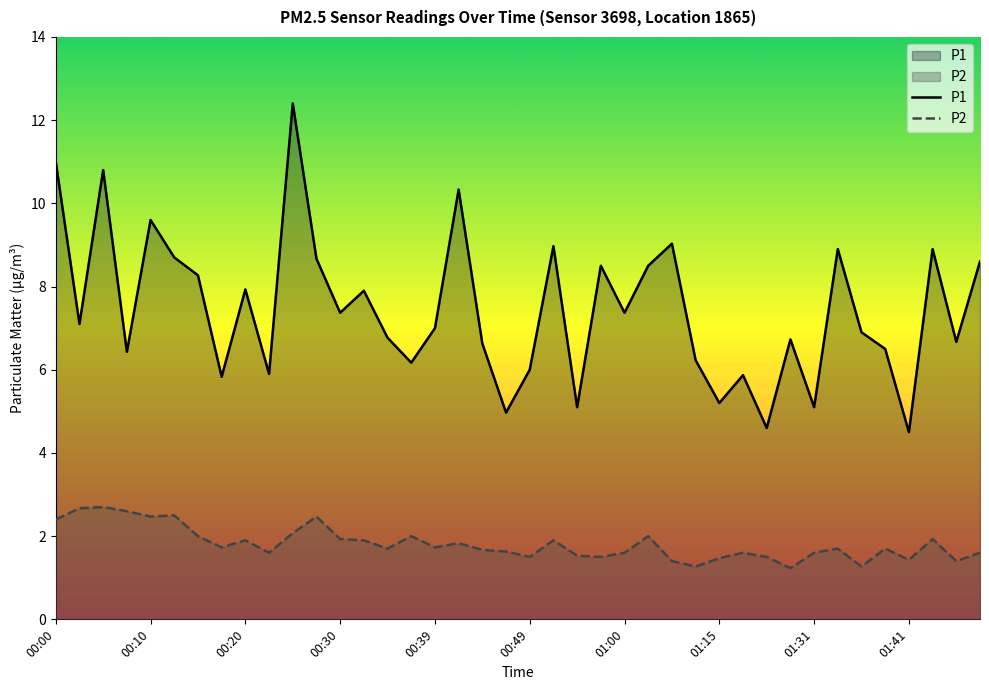

Which series has the widest spread of values?

P1